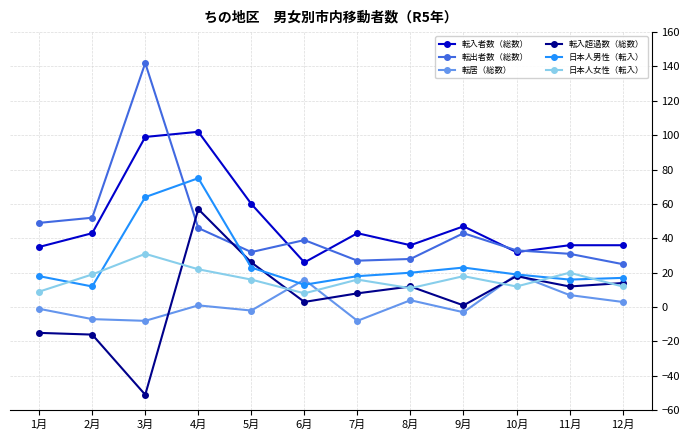

List the series in order of their peak value, lowest first.

転居（総数）, 日本人女性（転入）, 転入超過数（総数）, 日本人男性（転入）, 転入者数（総数）, 転出者数（総数）